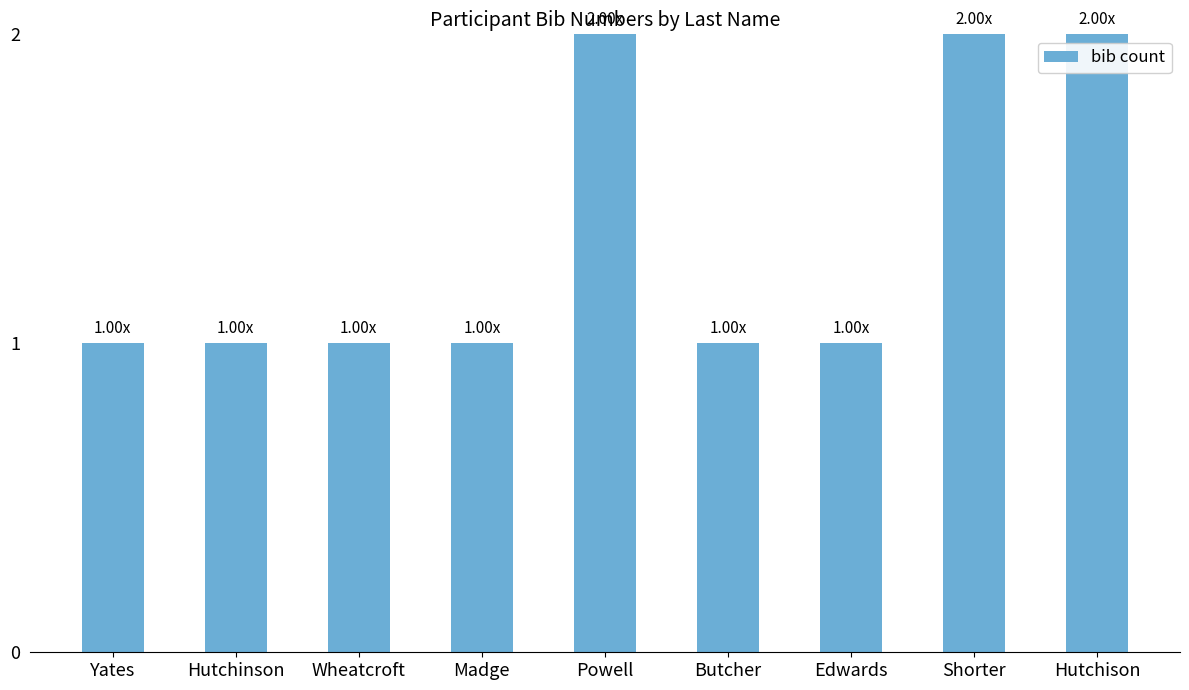

What is the value of the 5th bar from the left?

2